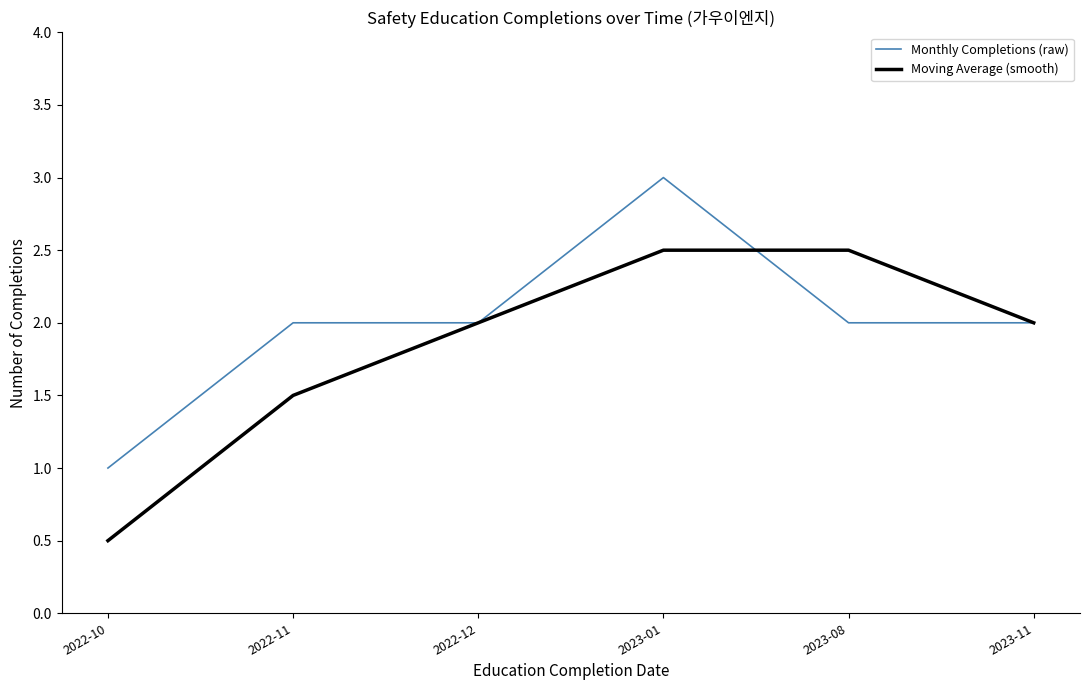

The value of Moving Average (smooth) at 2023-01 is 1.6. True or false?

False